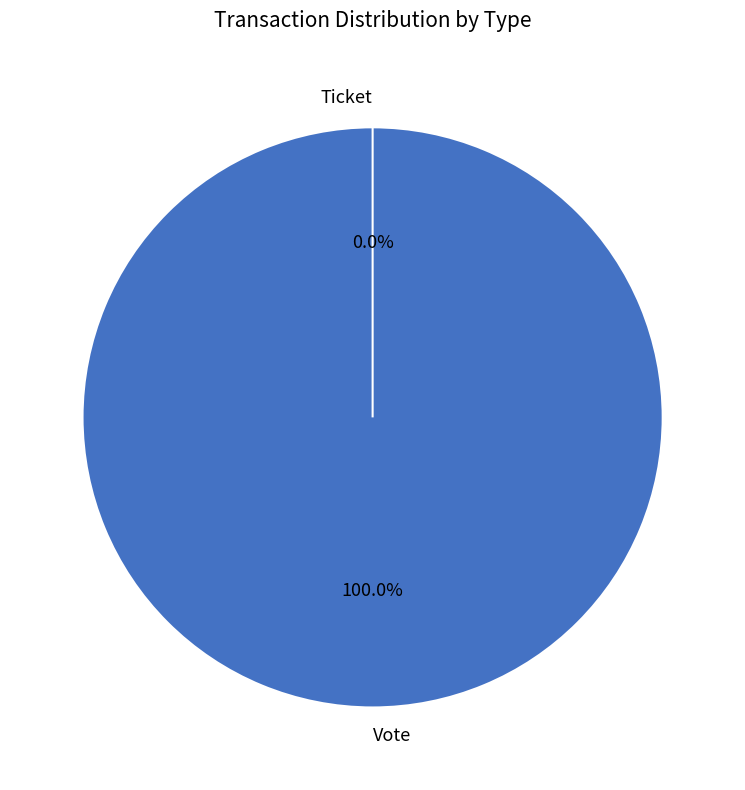

To the nearest percent, what is the difference between the Vote and Ticket slice percentages?

100%